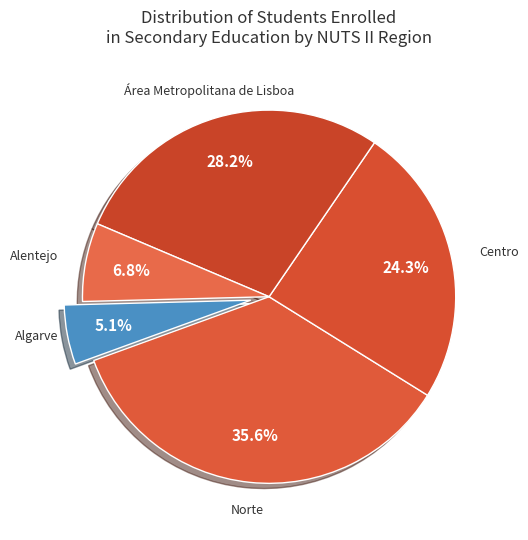

To the nearest percent, what portion does Centro represent?

24%